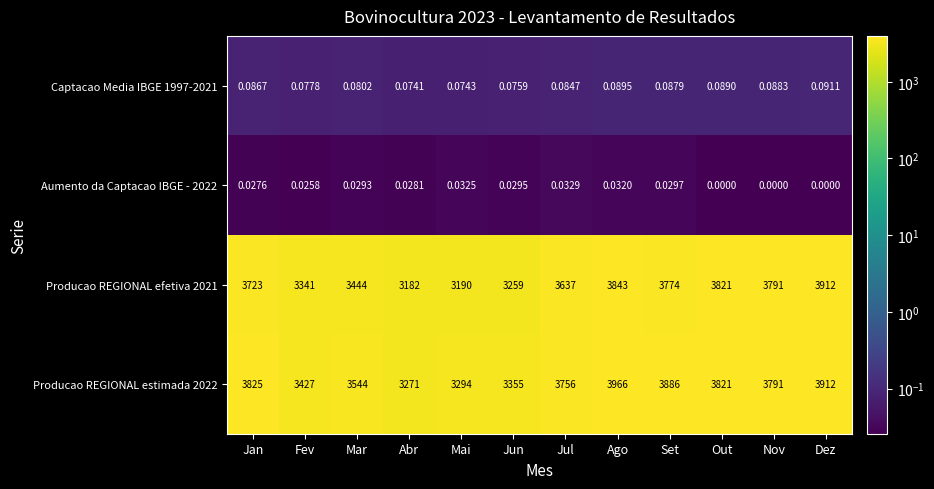

List the labels in order of Producao REGIONAL efetiva 2021 value, smallest first.

Abr, Mai, Jun, Fev, Mar, Jul, Jan, Set, Nov, Out, Ago, Dez